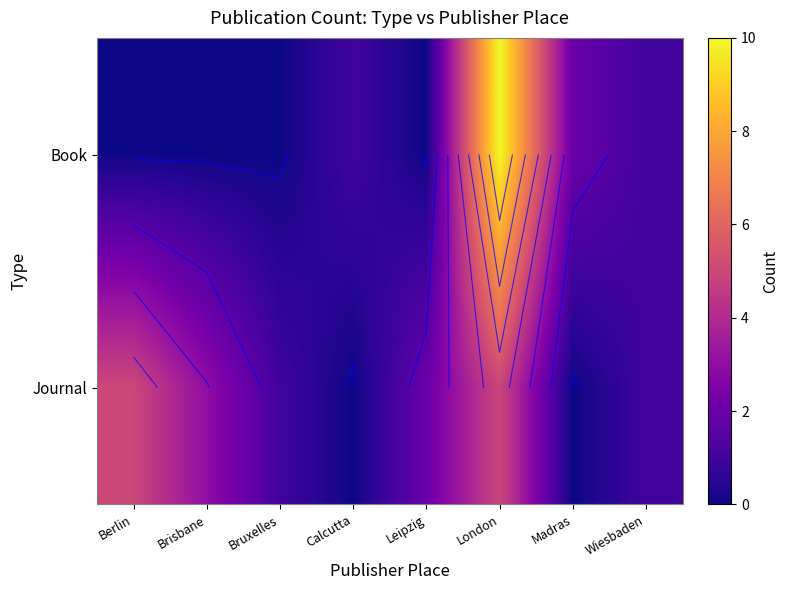

What is the difference between the maximum and minimum values in the row_0 series?

10